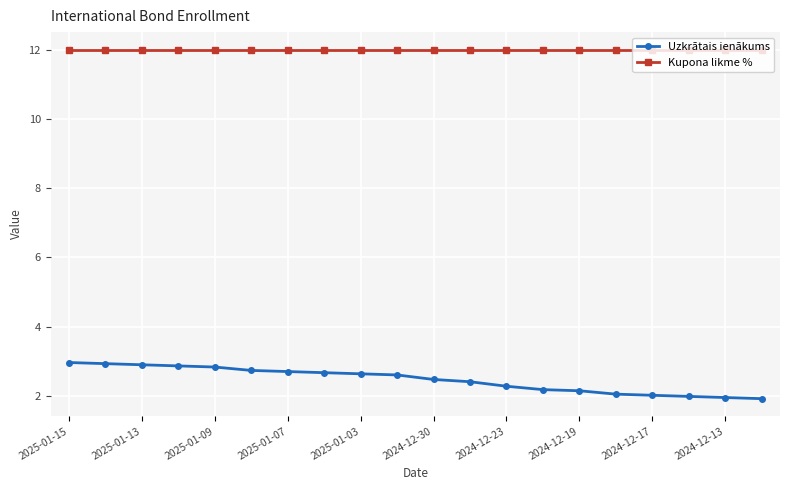

At how many categories does at least one series exceed 6?

20